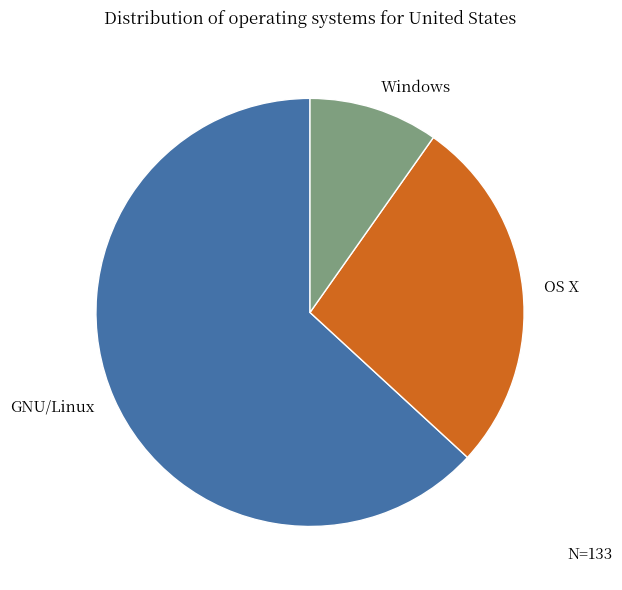

Which has a higher value, Windows or GNU/Linux?

GNU/Linux